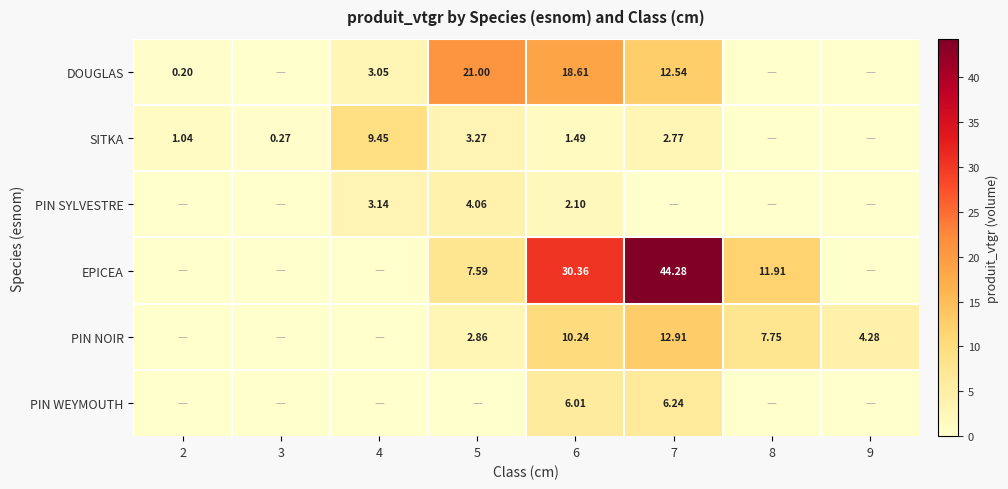

Is the value of EPICEA at 8 greater than the value of PIN SYLVESTRE at 5?

Yes